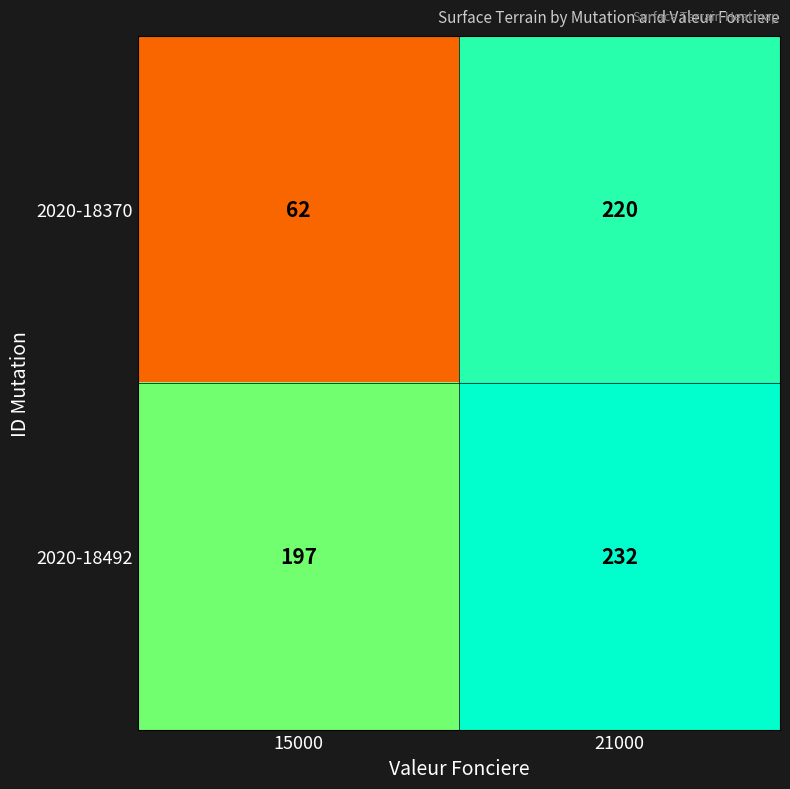

Reading left to right, what are all the values shown in this chart?

2020-18370: 15000=62	21000=220
2020-18492: 15000=197	21000=232